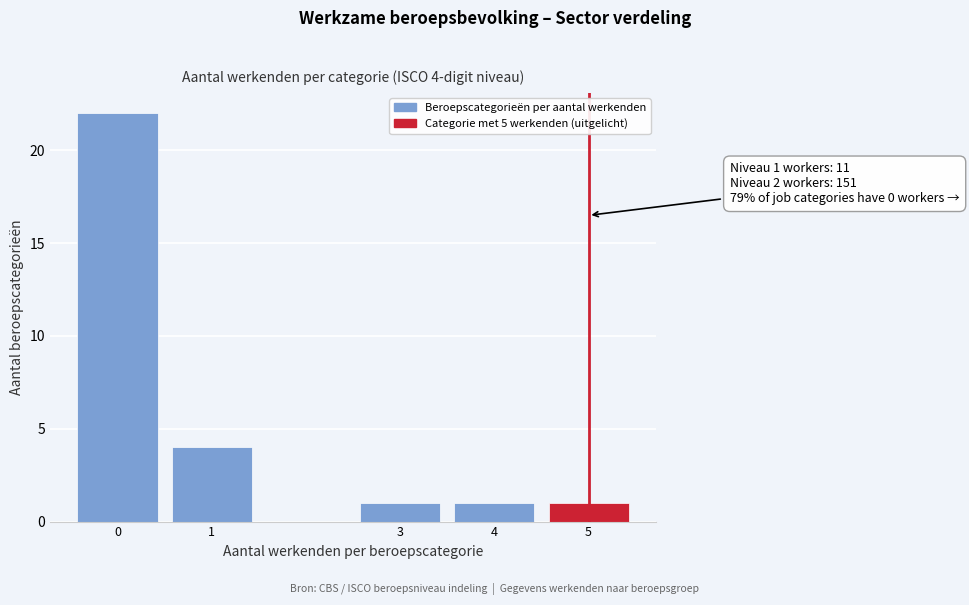

Reading left to right, list all the values displayed in this chart.

0=22	1=4	3=1	4=1	5=1